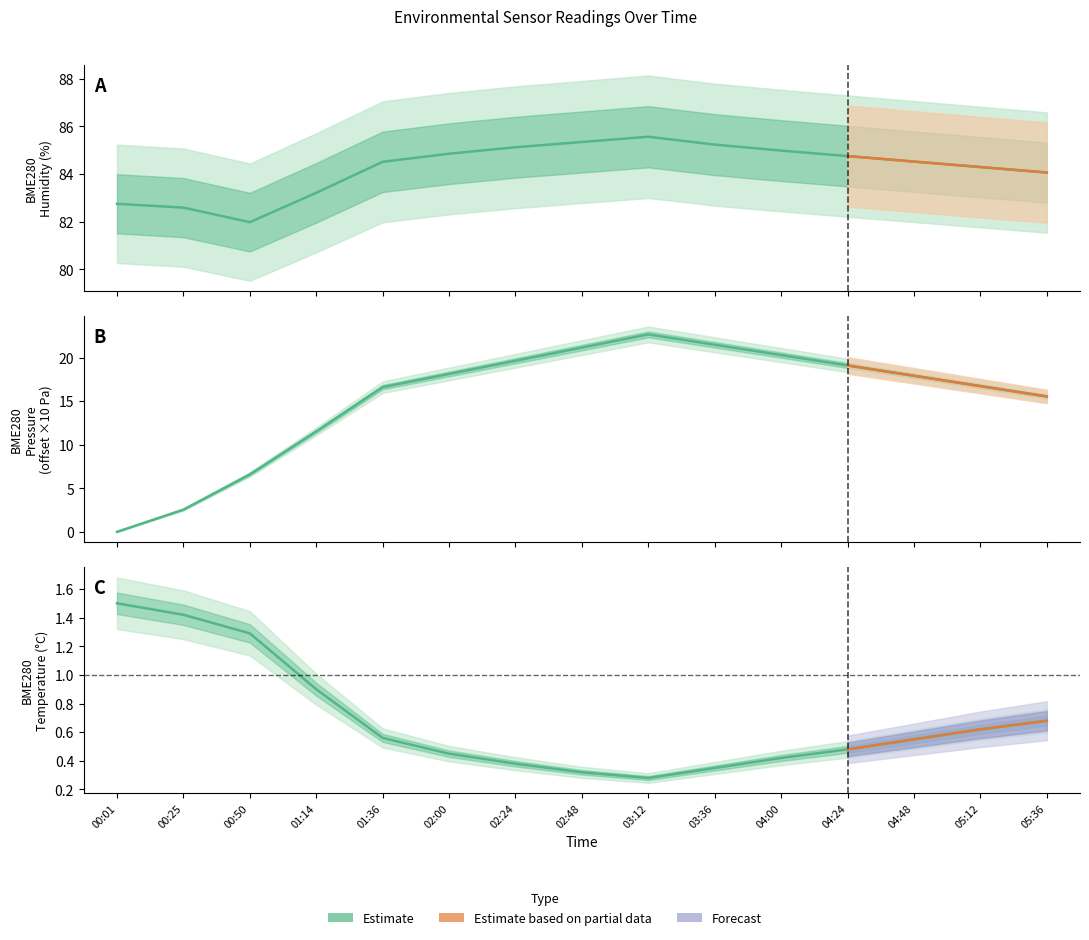

What is the difference between the highest and lowest values at 01:14?

82.3